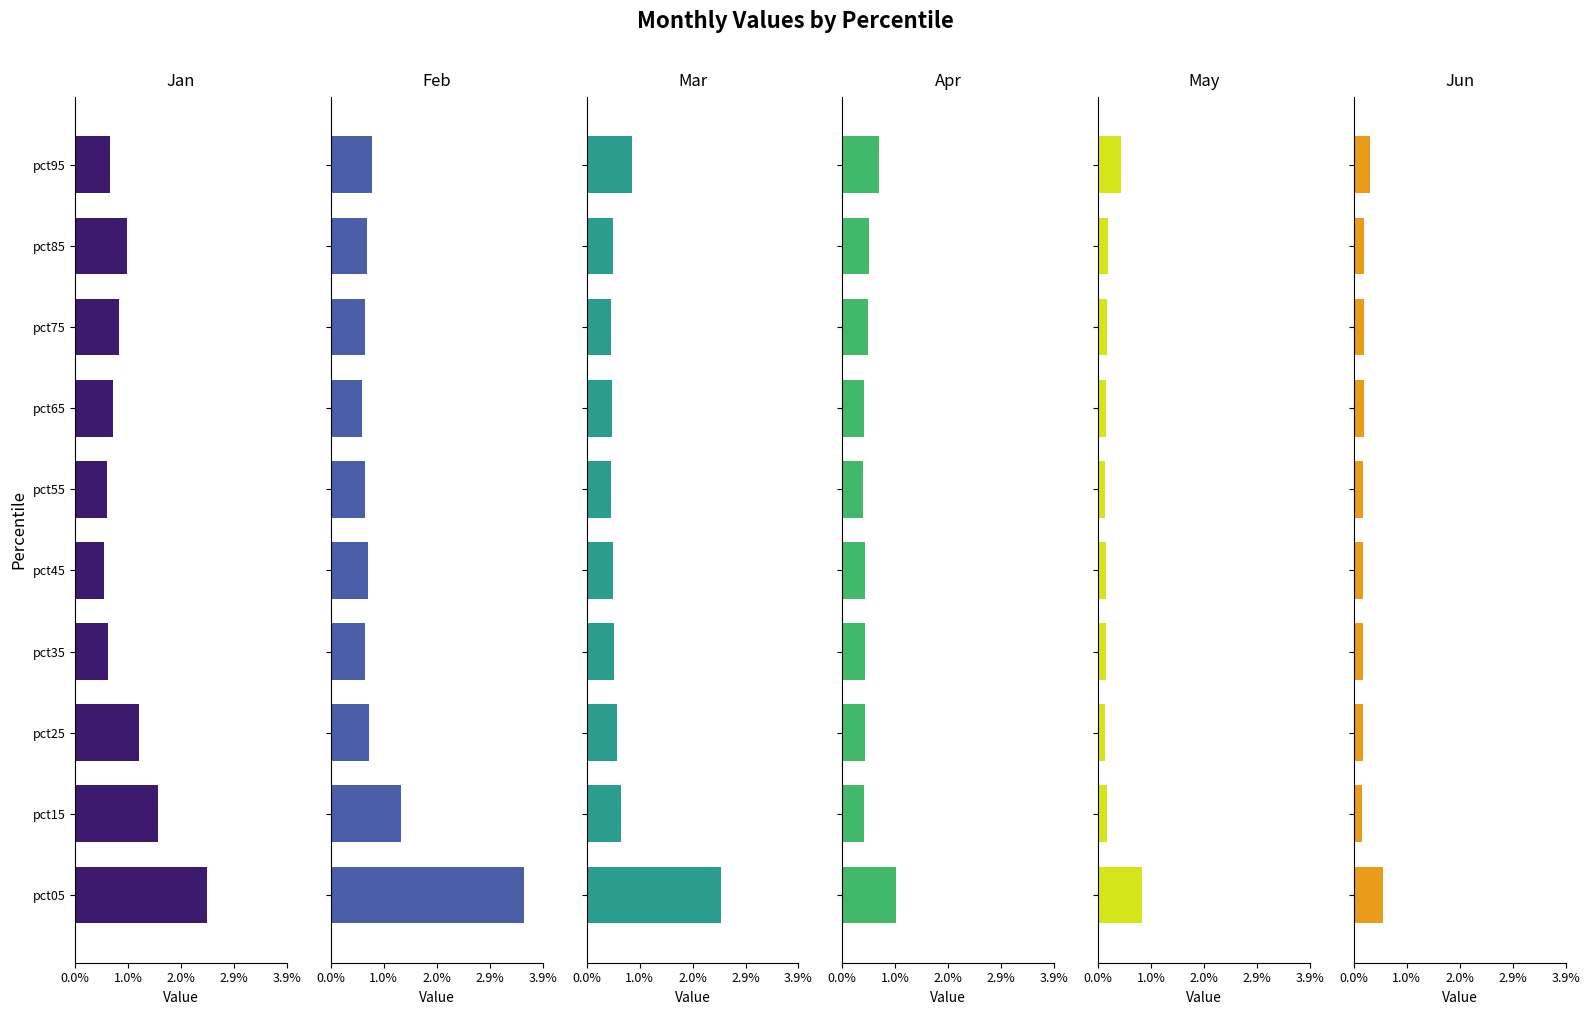

What is the approximate value of Feb at pct45?

0.7